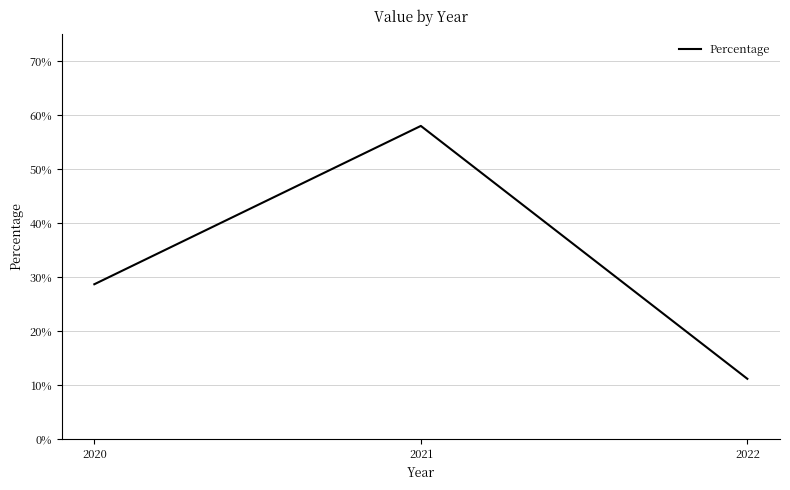

List the labels in order of value, largest first.

2021, 2020, 2022